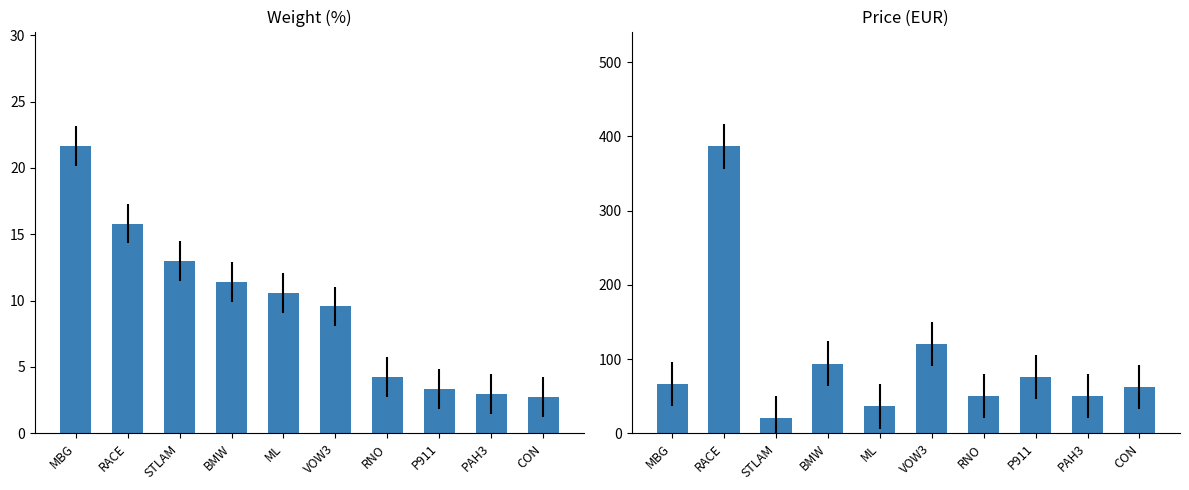

What is the spread (max minus min) of values at PAH3?

47.0